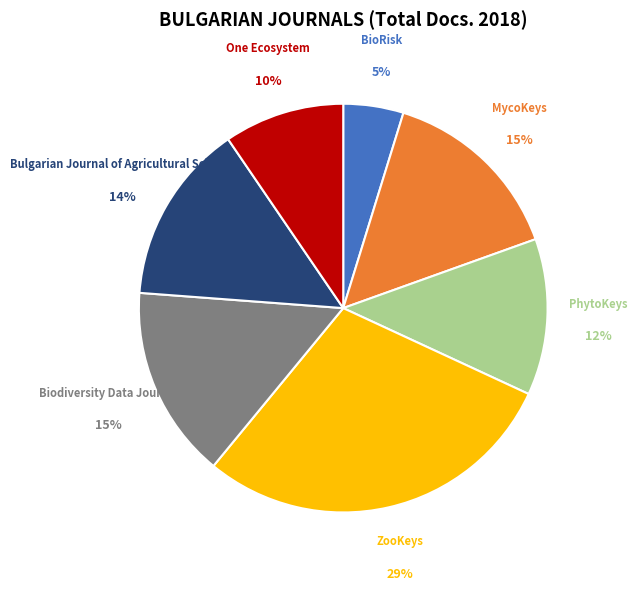

Is it true that MycoKeys is 15% of the pie?

True